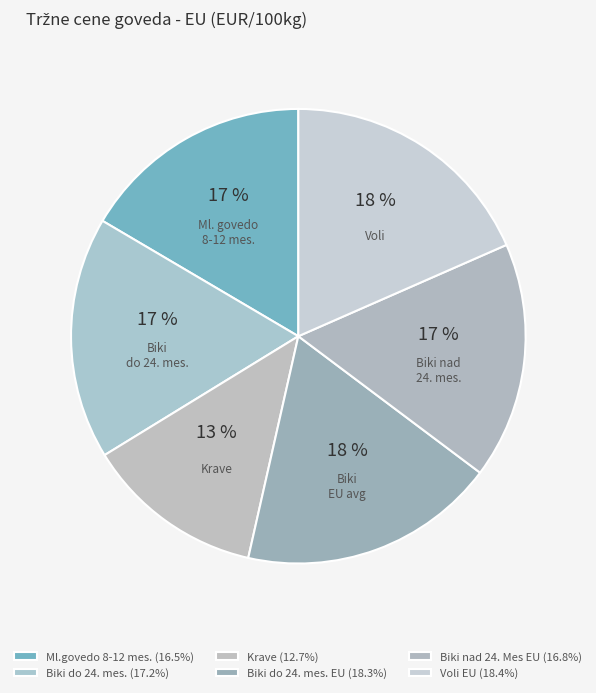

Count the number of slices in the pie.

6